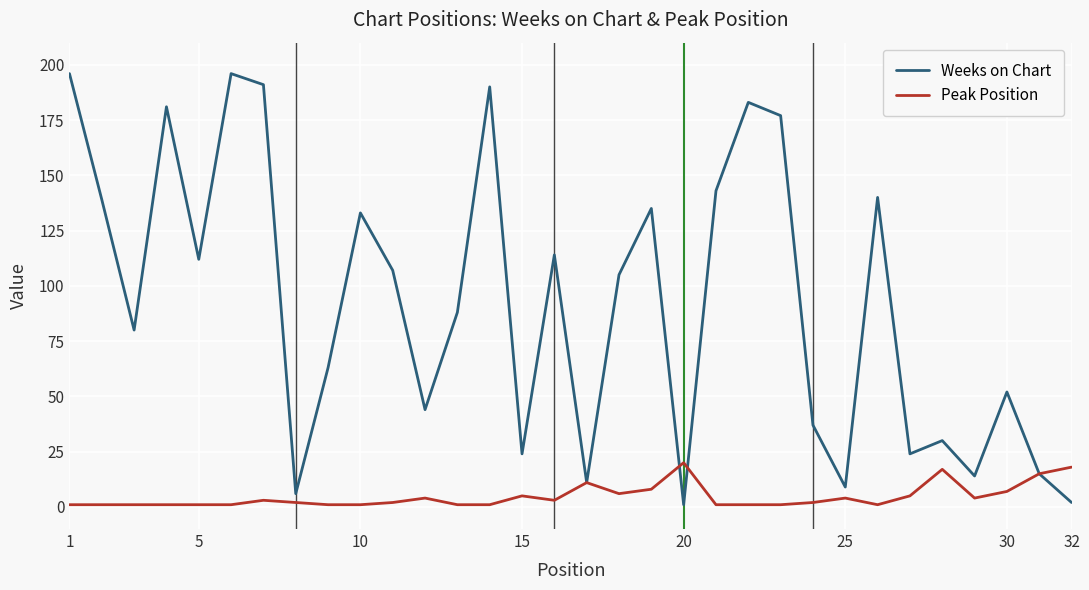

What is the highest value of the Weeks on Chart series?

196